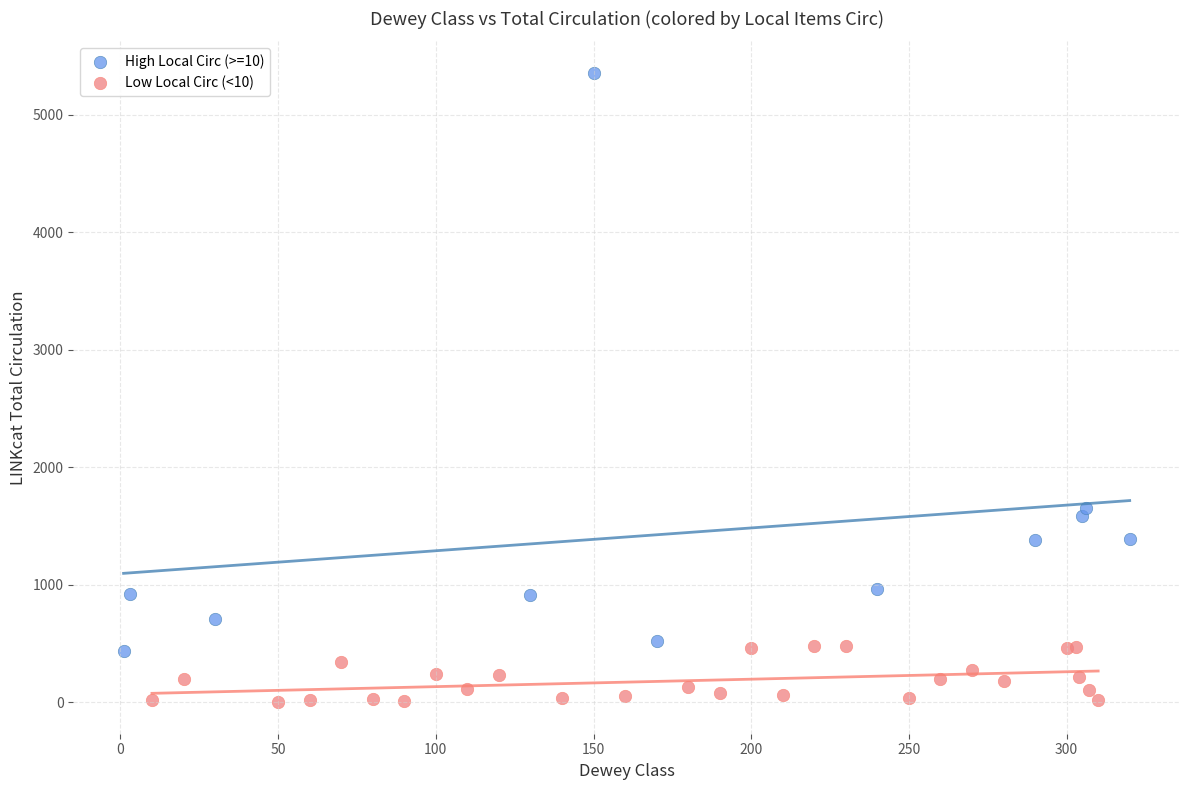

Which series has the widest spread of Y values?

High Local Circ (>=10)